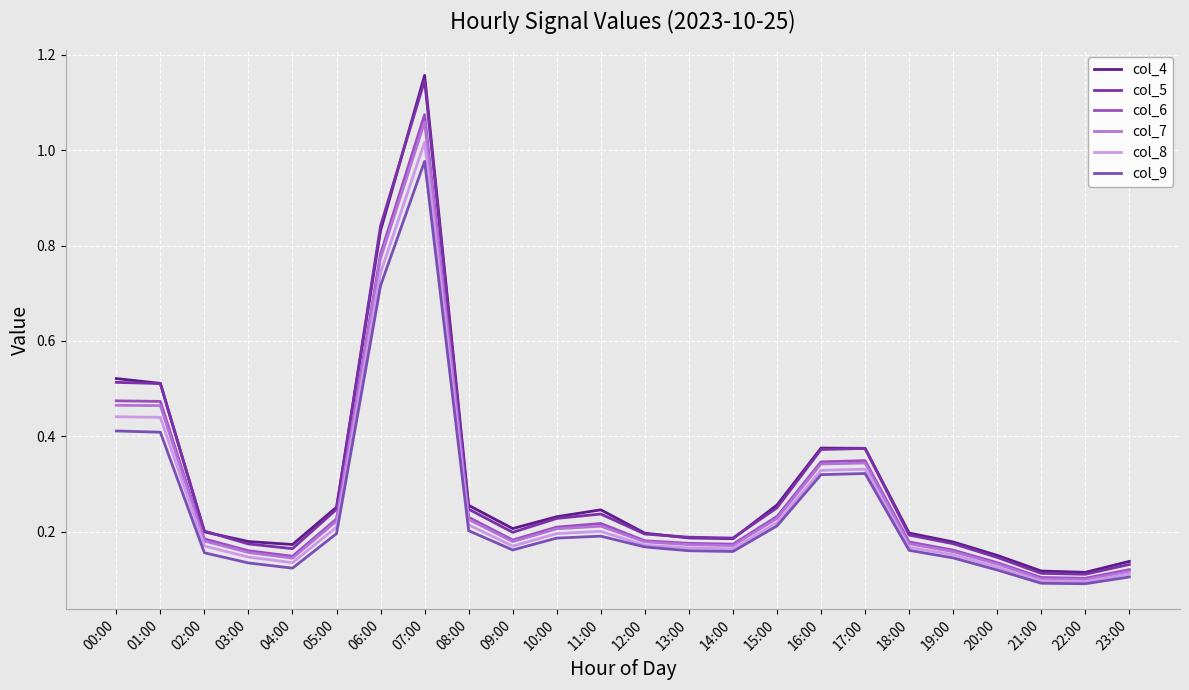

How many lines are shown in the chart?

6